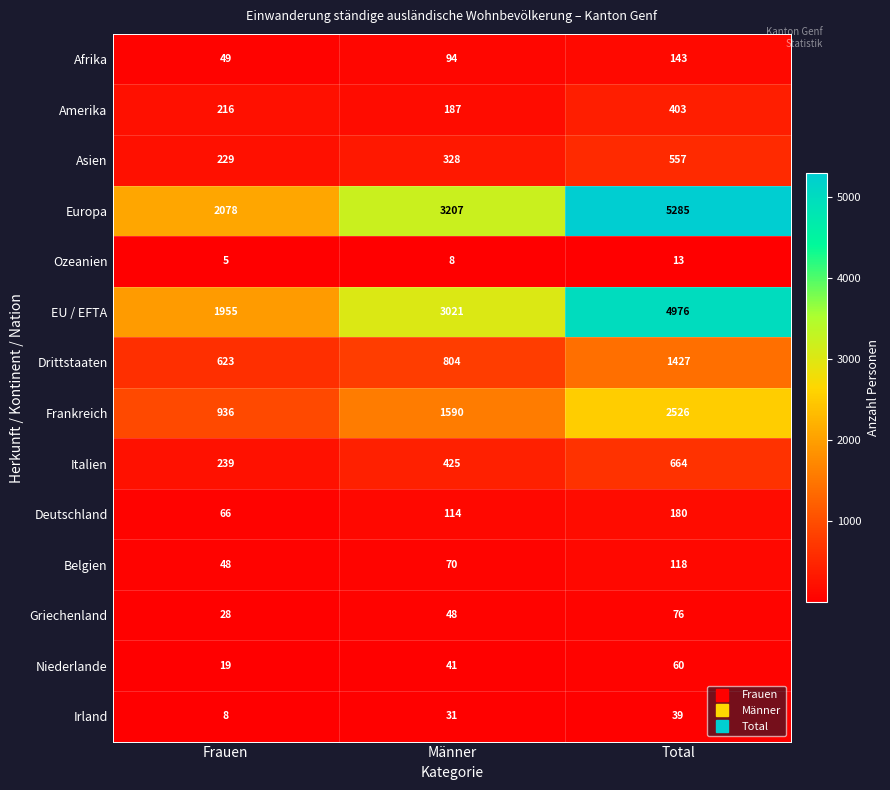

How many values in the EU / EFTA series are below 3021?

1